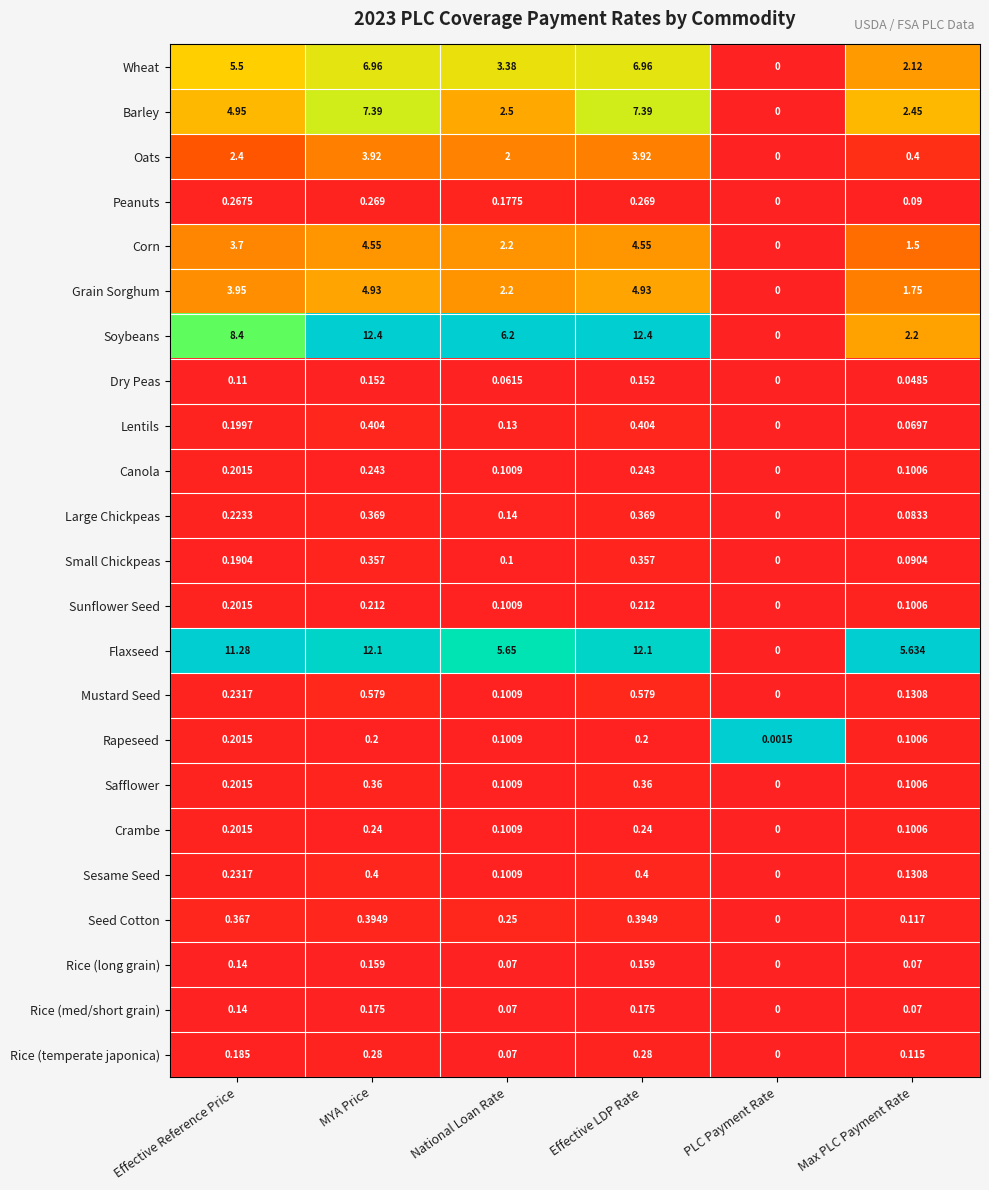

Where is Corn nearest to the value 2?

National Loan Rate